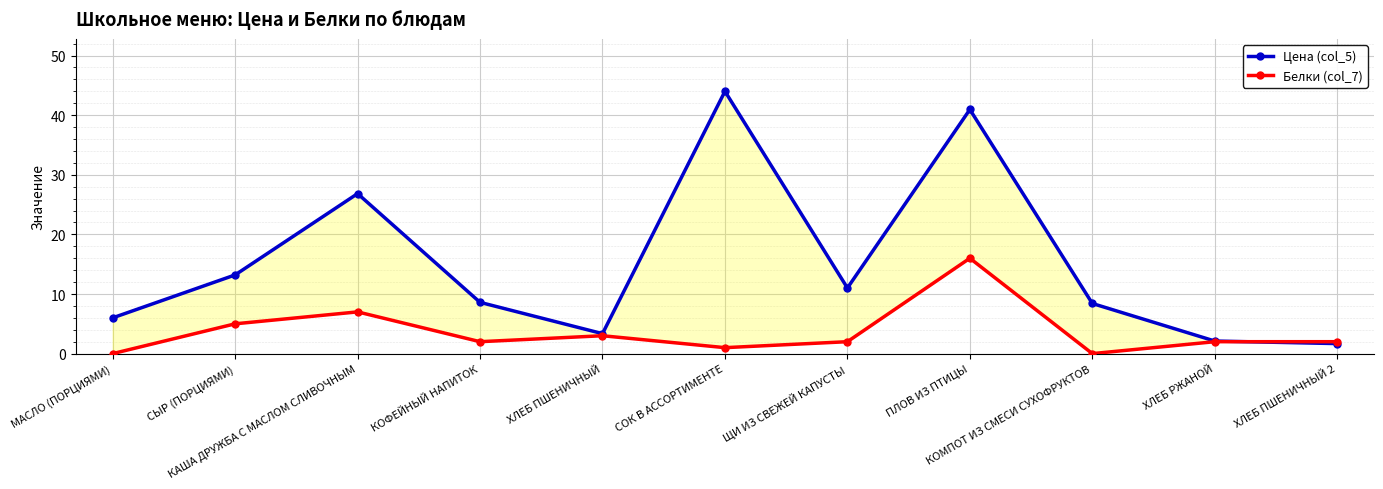

What are all the series names shown in the legend?

Цена (col_5), Белки (col_7)